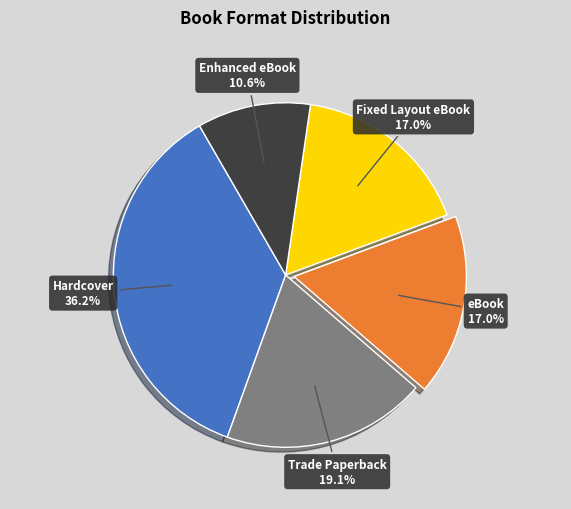

How many slices are in this pie chart?

5